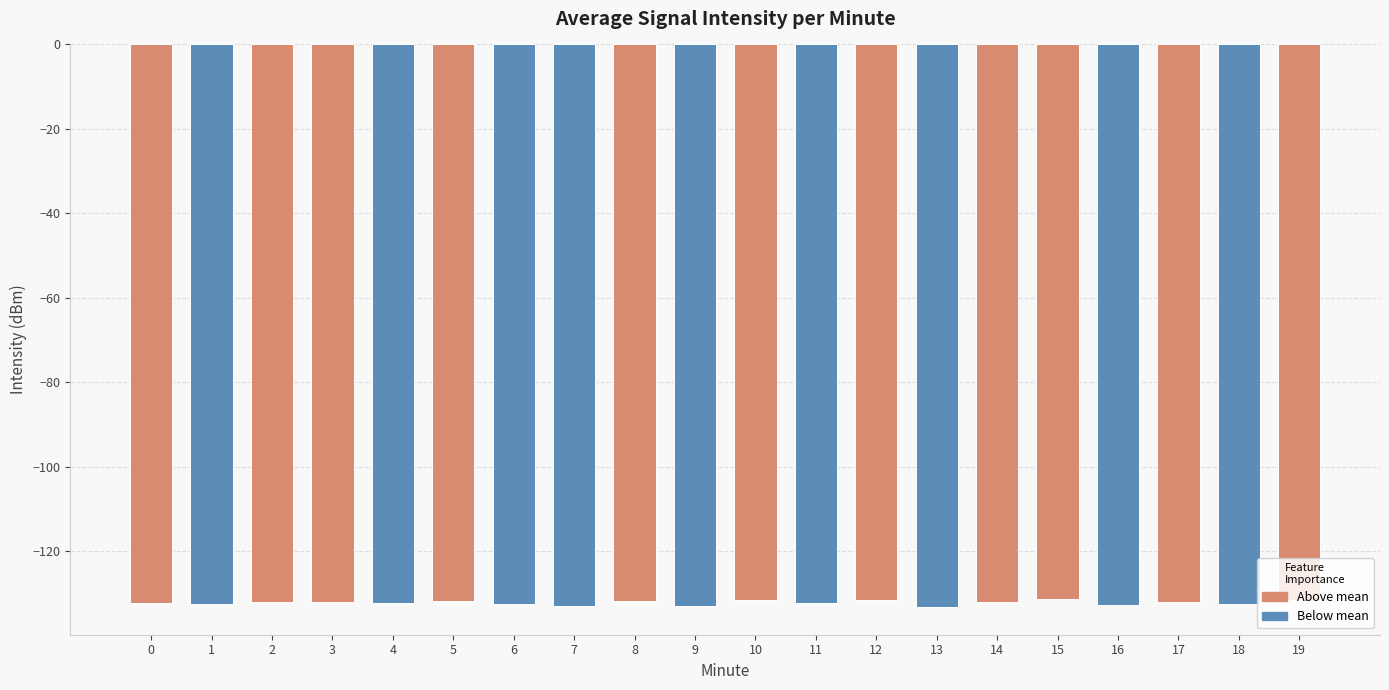

What is the value of the 6th bar from the left?

-131.9